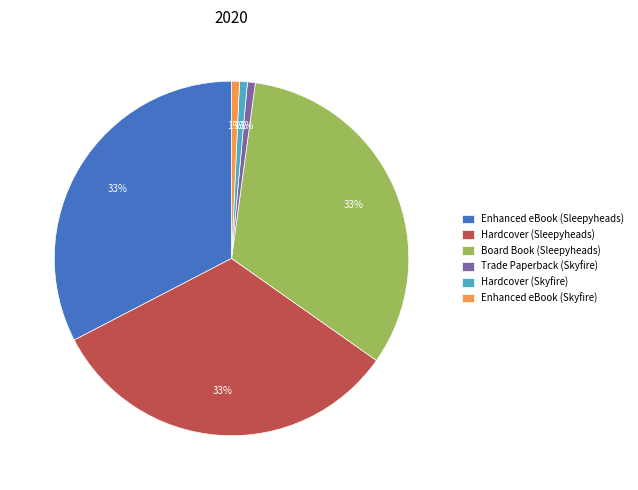

Do Trade Paperback (Skyfire) and Hardcover (Skyfire) together represent more than half of the pie?

No